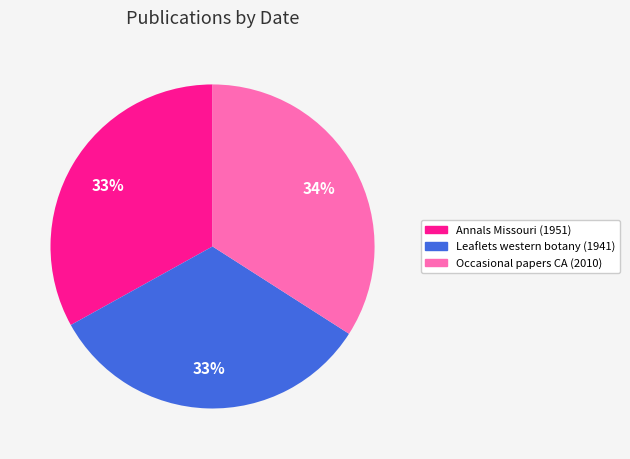

To the nearest percent, what is the average slice percentage?

33%